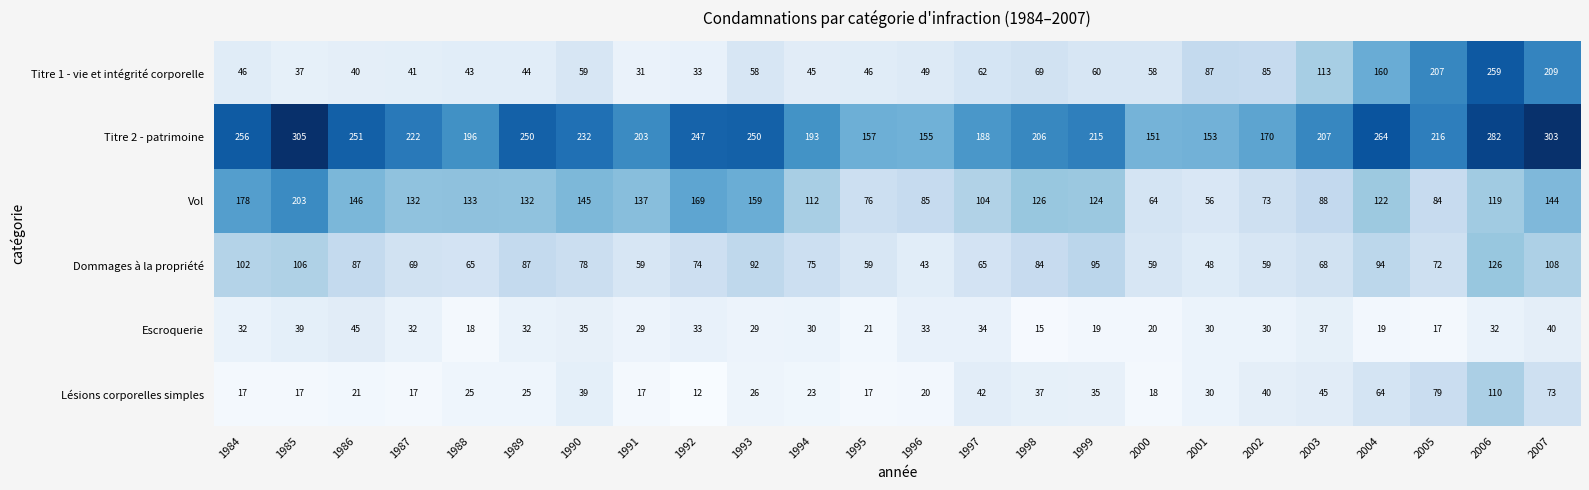

What is the sum of all Escroquerie values?

701